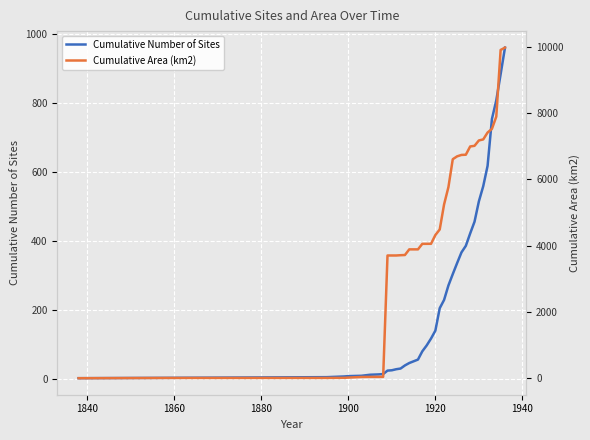

What is the difference between the maximum and second lowest values in the Cumulative Area (km2) series?

9965.1